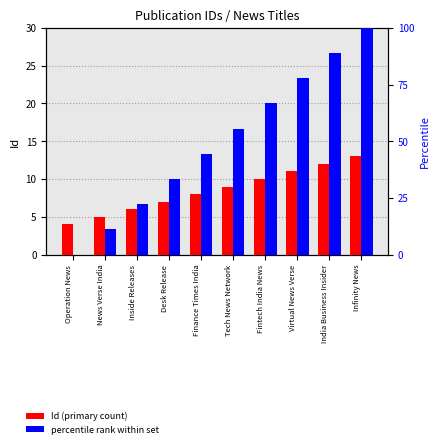

What is the sum of the Percentile rank values at Inside Releases and Tech News Network?

77.8